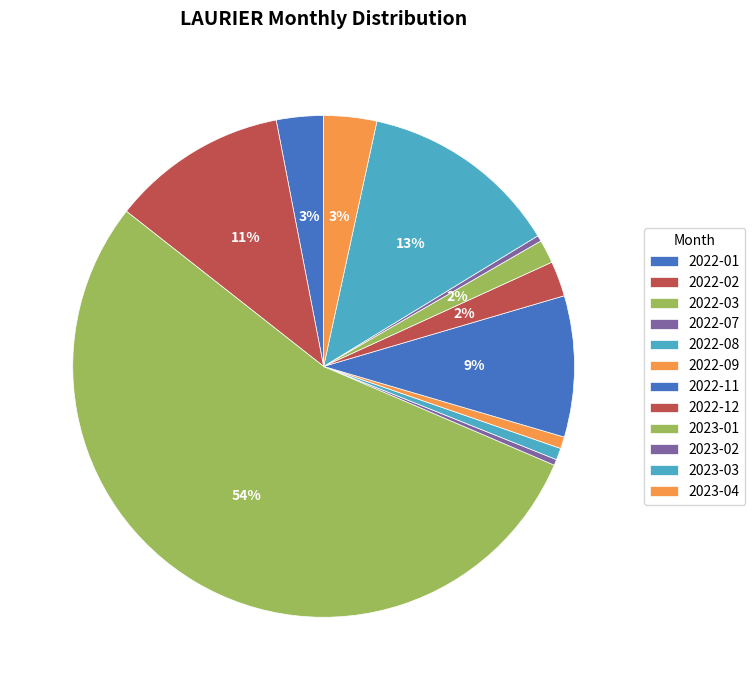

To the nearest percent, what is the combined percentage of 2022-12 and 2022-07?

3%